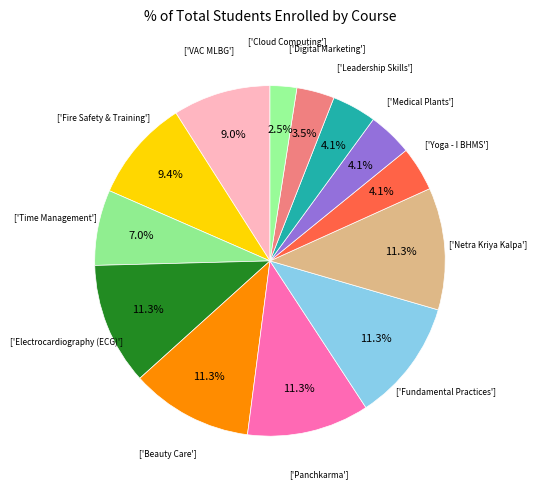

Count the number of slices in the pie.

13